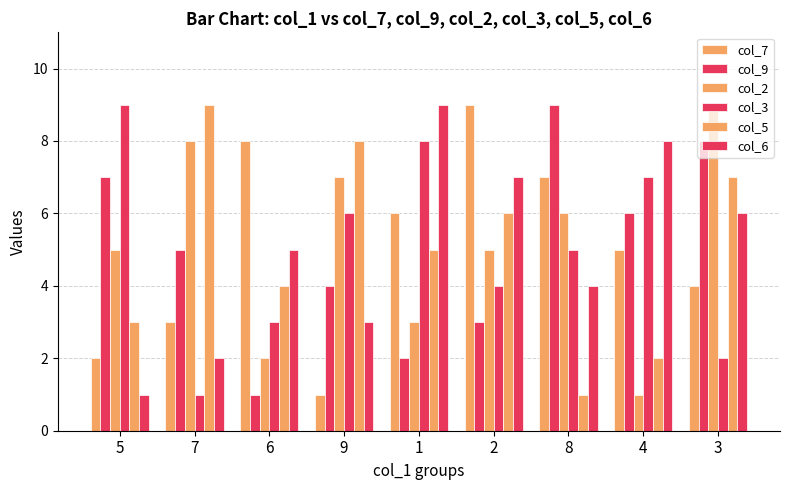

How many bars are there in total?

54